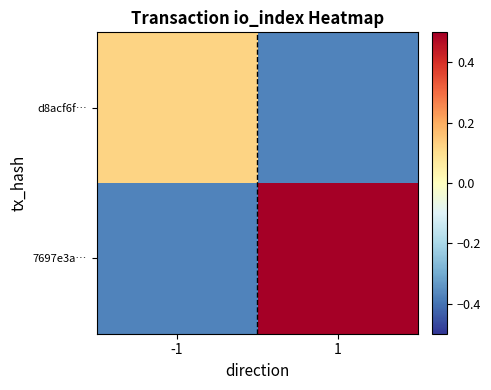

Rank the series at -1 from highest to lowest value.

d8acf6f…, 7697e3a…